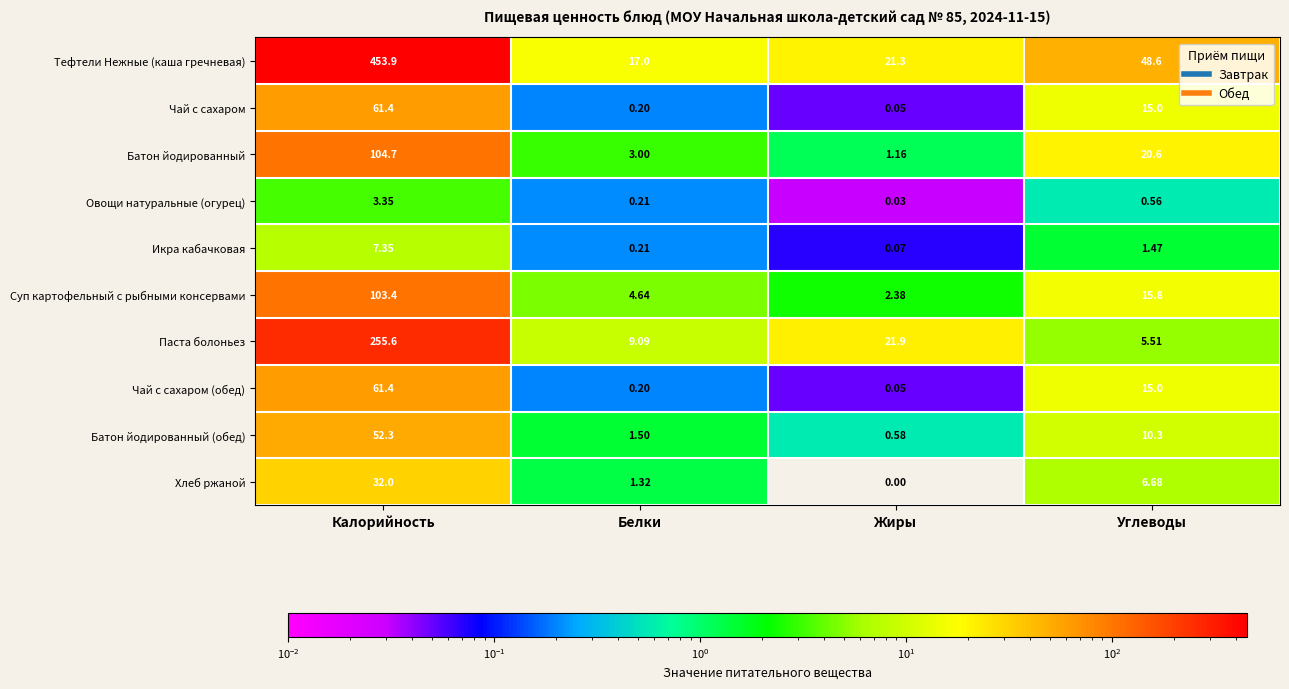

Which series has the largest total across all categories?

Тефтели Нежные (каша гречневая)